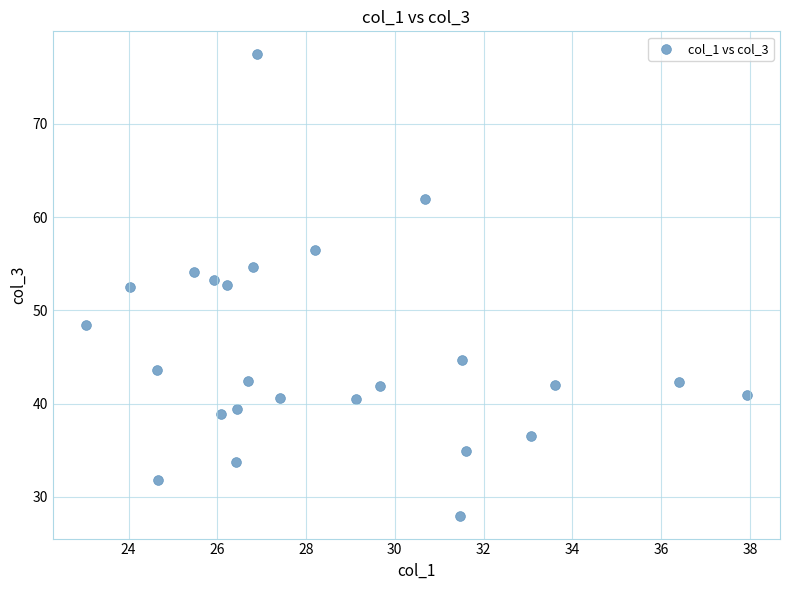

What is the range of X values (max minus min)?

14.9